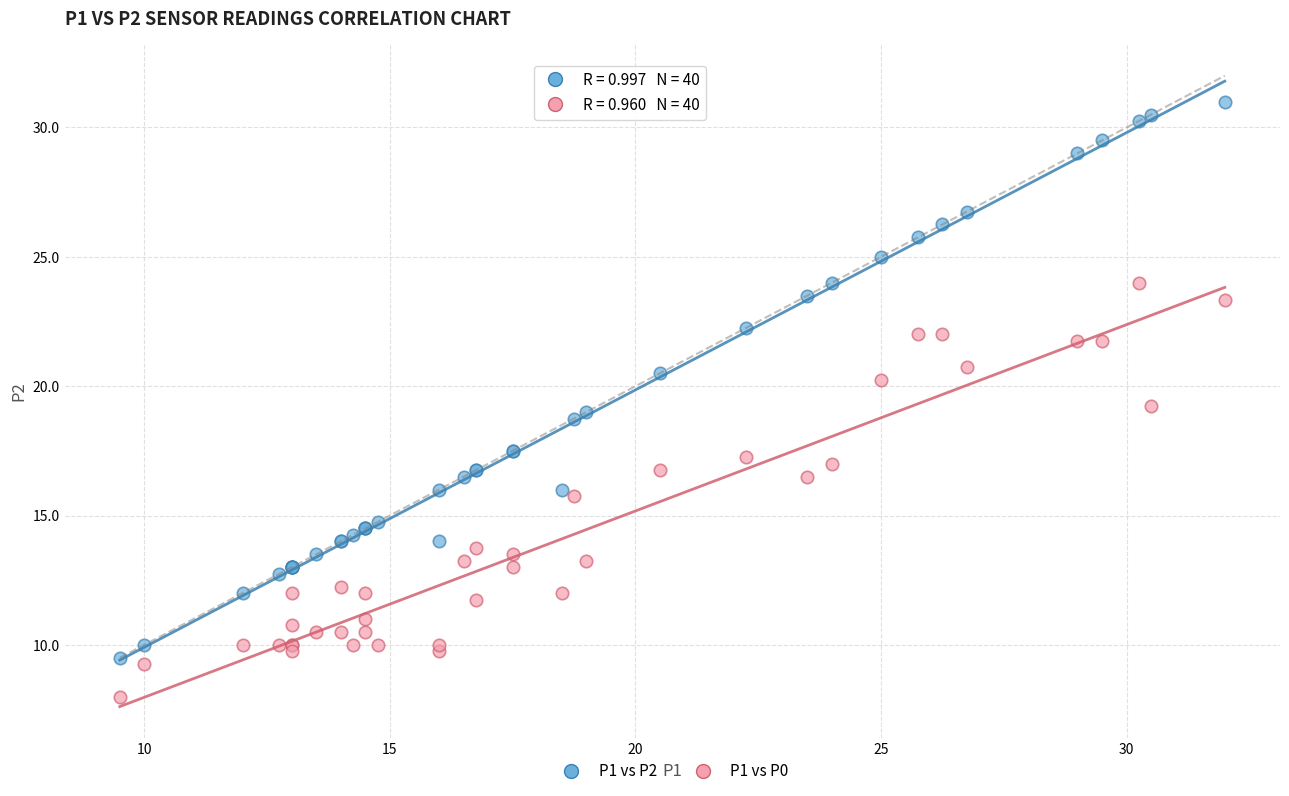

Which series has the widest spread of Y values?

P1 vs P2